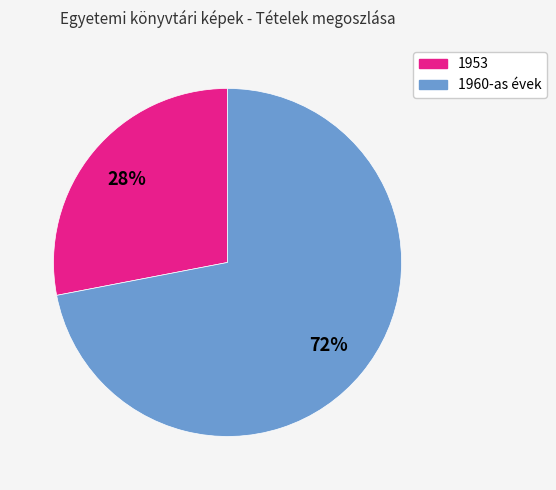

To the nearest percent, what is the difference between the largest and smallest slice percentages?

44%